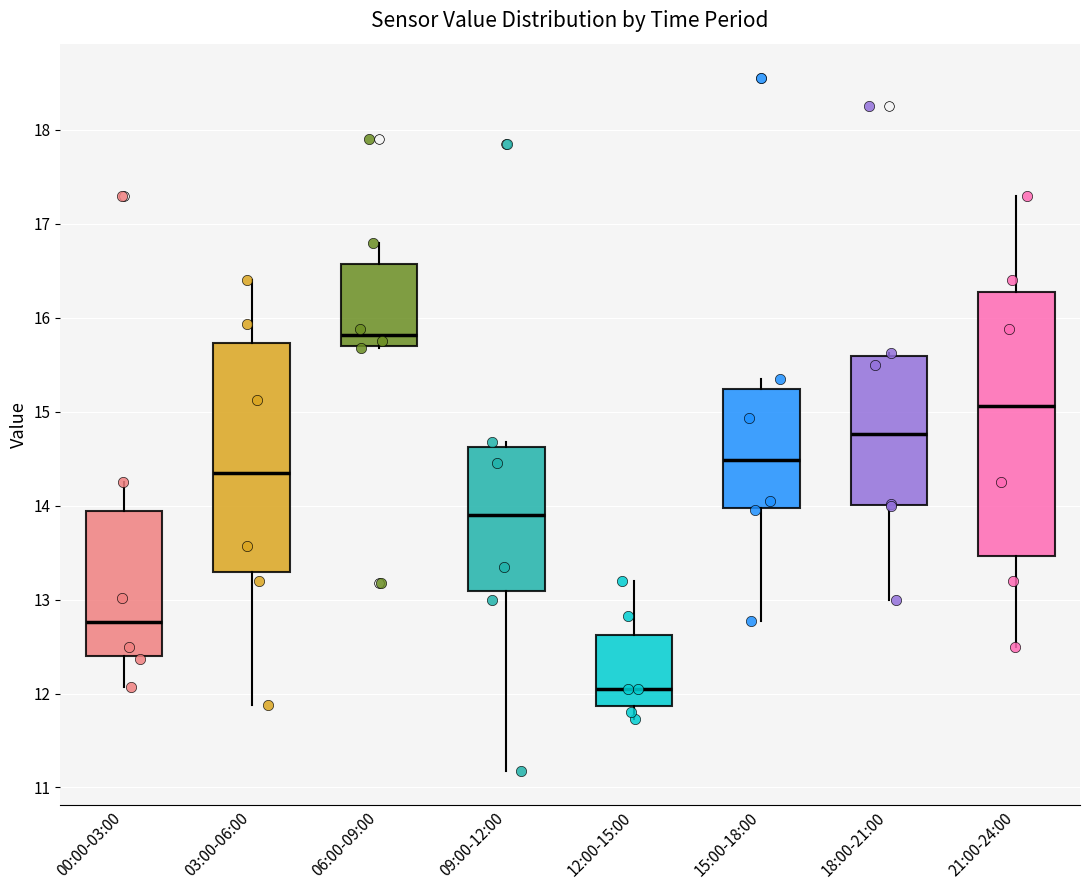

Reading left to right, transcribe this box plot: for each box, give where its median line is, the range the box spans, and where its two whiskers end, as read against the y-axis. The values are not printed on the chart, so give them approximately, as read against the axis.

00:00-03:00: median 12.8, box 12.4 to 13.9, whiskers 12.1 to 14.3
03:00-06:00: median 14.4, box 13.3 to 15.7, whiskers 11.9 to 16.4
06:00-09:00: median 15.8, box 15.7 to 16.6, whiskers 15.7 to 16.8
09:00-12:00: median 13.9, box 13.1 to 14.6, whiskers 11.2 to 14.7
12:00-15:00: median 12.1, box 11.9 to 12.6, whiskers 11.7 to 13.2
15:00-18:00: median 14.5, box 14.0 to 15.2, whiskers 12.8 to 15.4
18:00-21:00: median 14.8, box 14.0 to 15.6, whiskers 13.0 to 15.6 (just above the box's upper edge)
21:00-24:00: median 15.1, box 13.5 to 16.3, whiskers 12.5 to 17.3